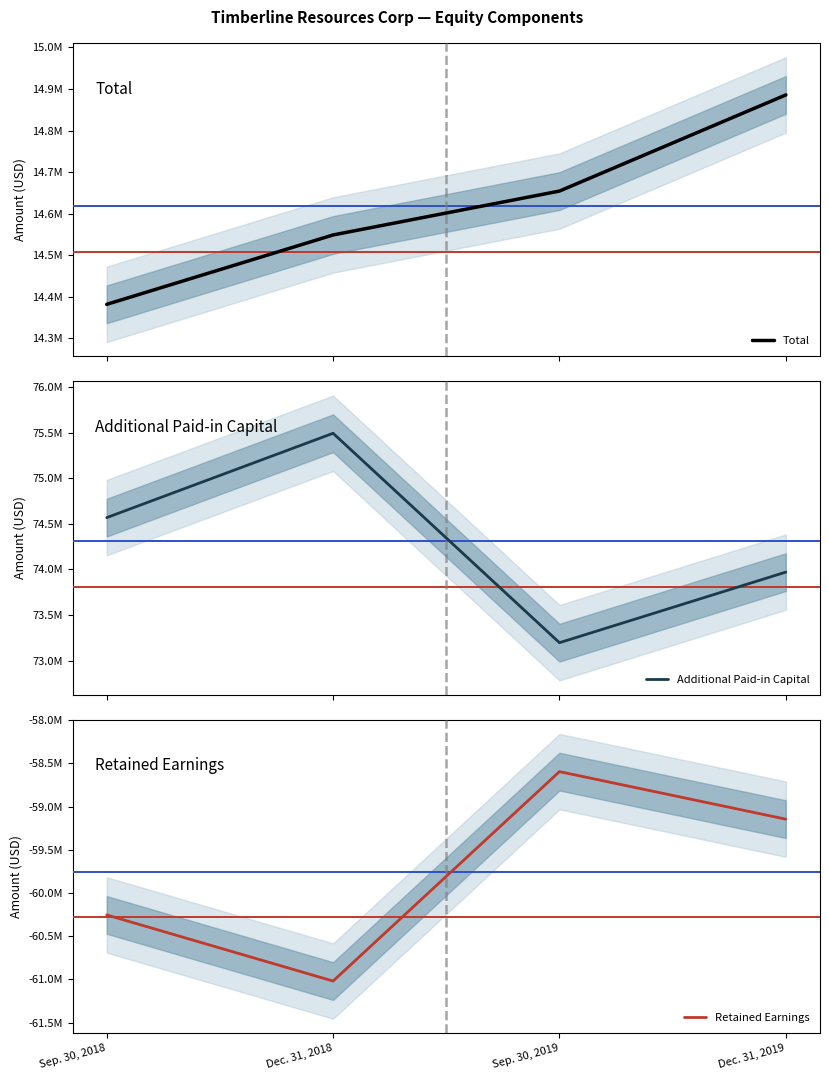

How many values in the Total series exceed 14654500?

1